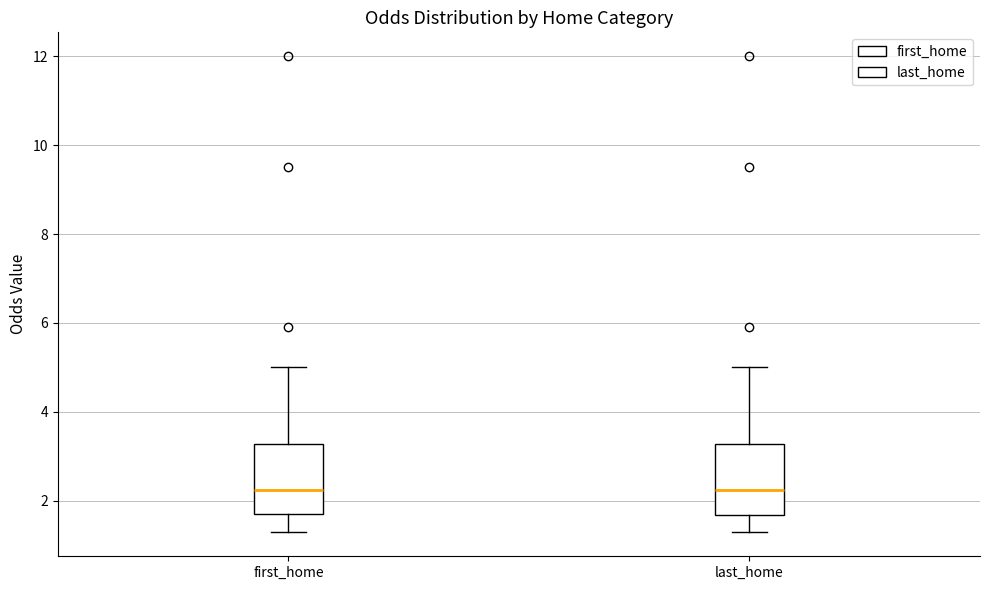

Where is the lower edge of the box for last_home on the y-axis? The values are not printed on the chart, so give them approximately, as read against the axis.

1.6